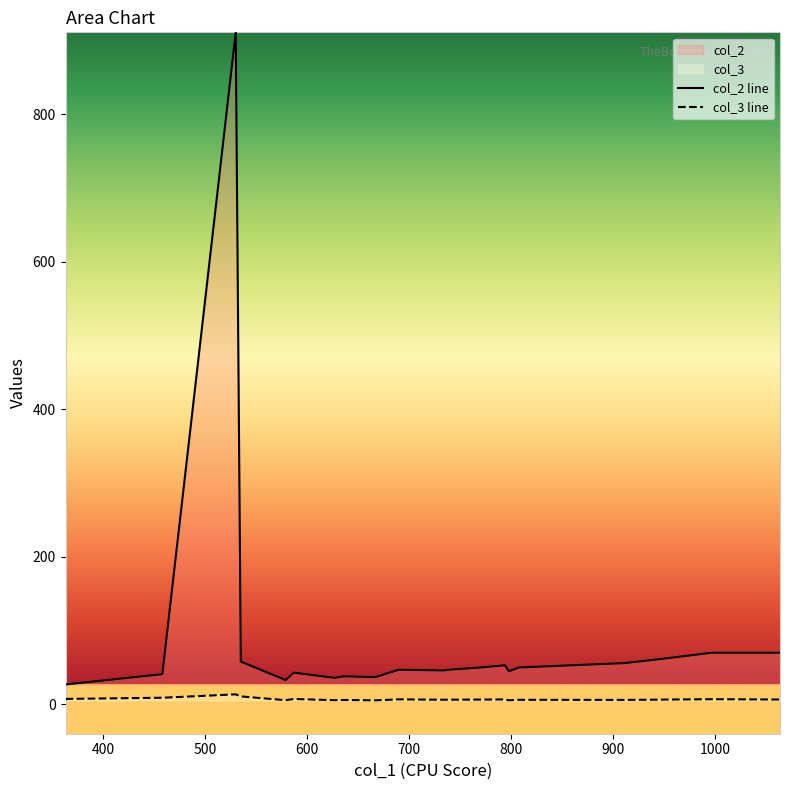

True or false: col_3 line and col_2 line cross at least once.

False